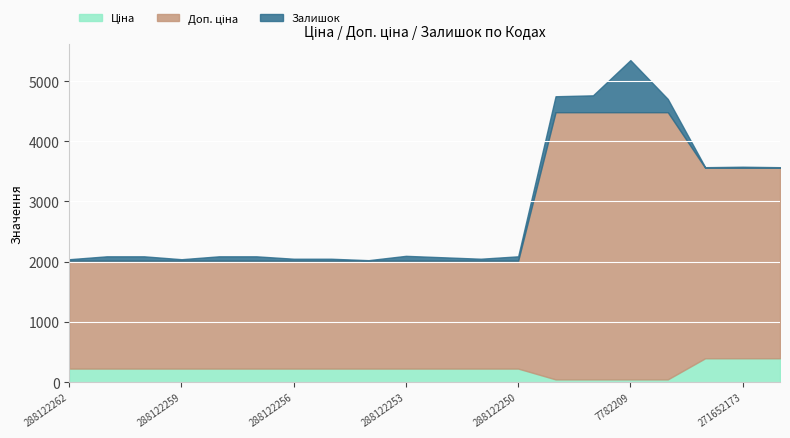

How many series are shown in this chart?

3